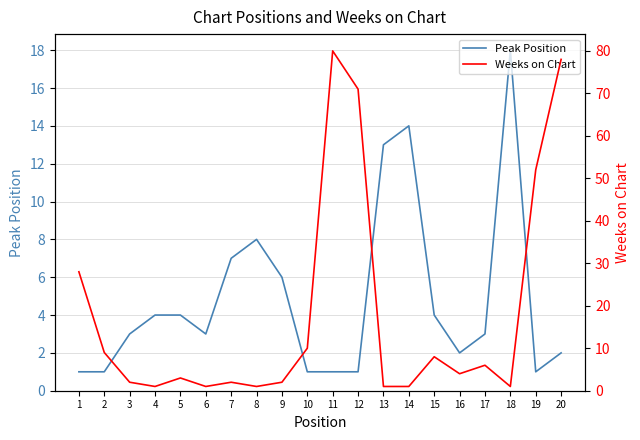

Reading left to right, extract all data points from this chart.

Peak Position: 1=1	2=1	3=3	4=4	5=4	6=3	7=7	8=8	9=6	10=1	11=1	12=1	13=13	14=14	15=4	16=2	17=3	18=18	19=1	20=2
Weeks on Chart: 1=28	2=9	3=2	4=1	5=3	6=1	7=2	8=1	9=2	10=10	11=80	12=71	13=1	14=1	15=8	16=4	17=6	18=1	19=52	20=78